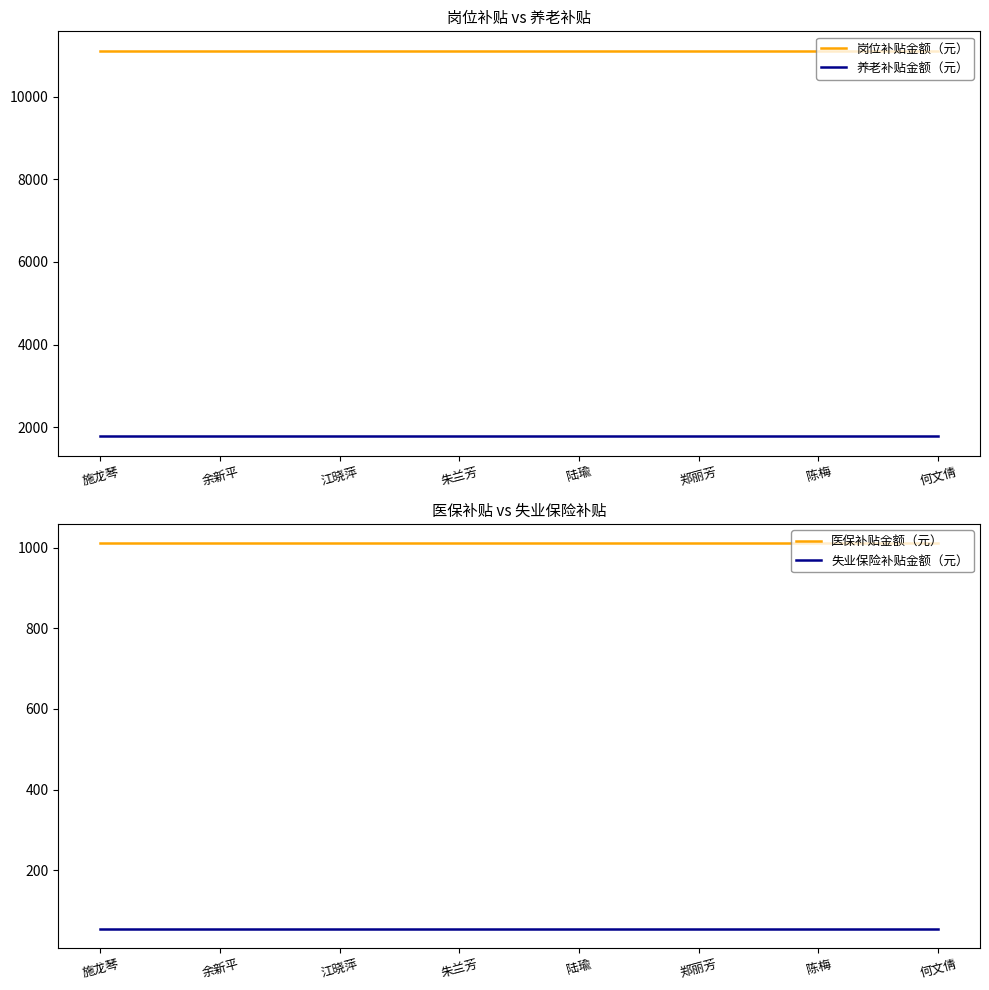

Rank the series at 陆瑜 from highest to lowest value.

岗位补贴金额（元）, 养老补贴金额（元）, 医保补贴金额（元）, 失业保险补贴金额（元）